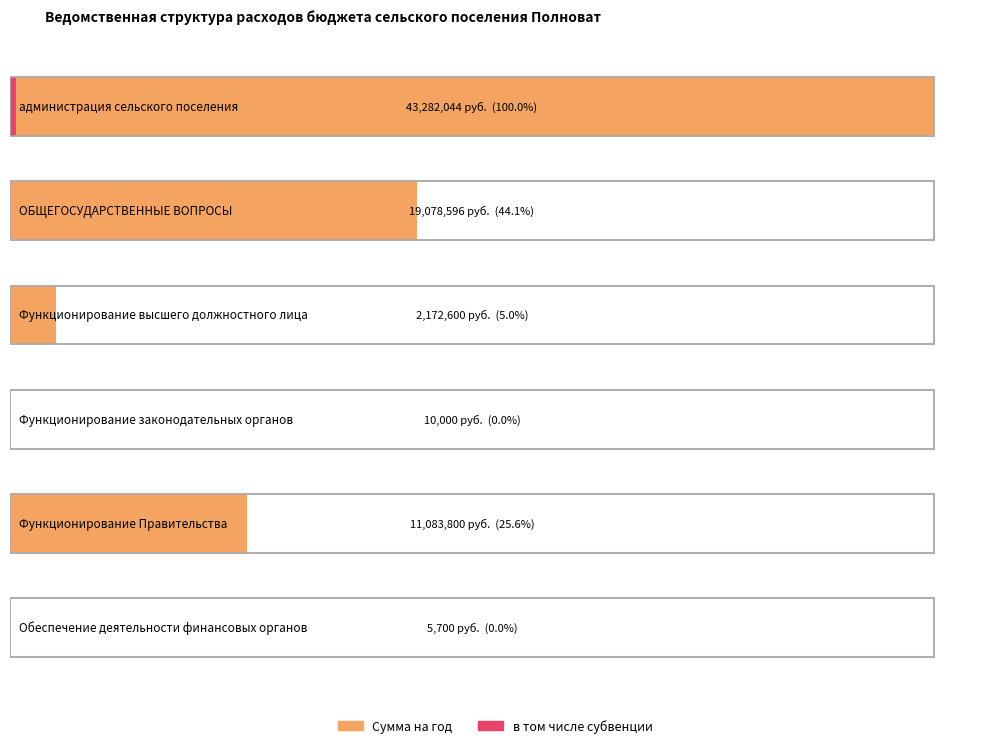

Where is в том числе субвенции nearest to the value 141350?

администрация сельского поселения